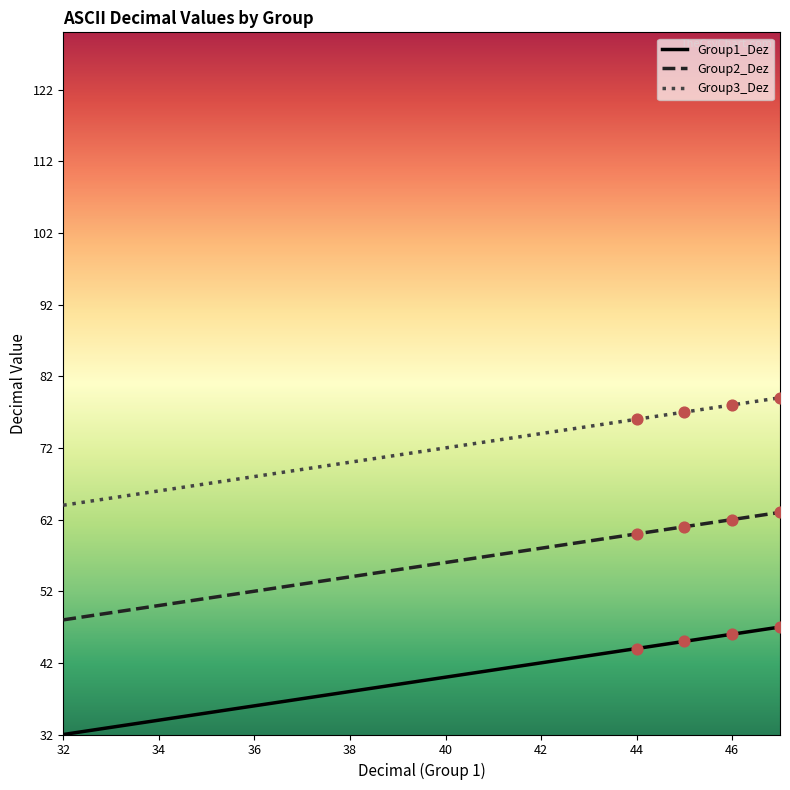

What is the highest value of the Group1_Dez series?

47